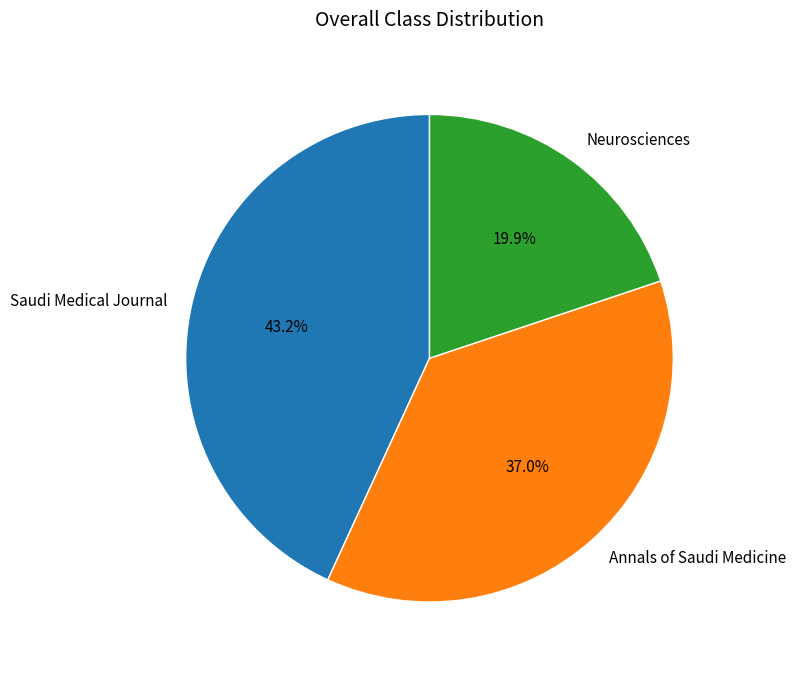

What percentage is NOT represented by Saudi Medical Journal?

56.8%